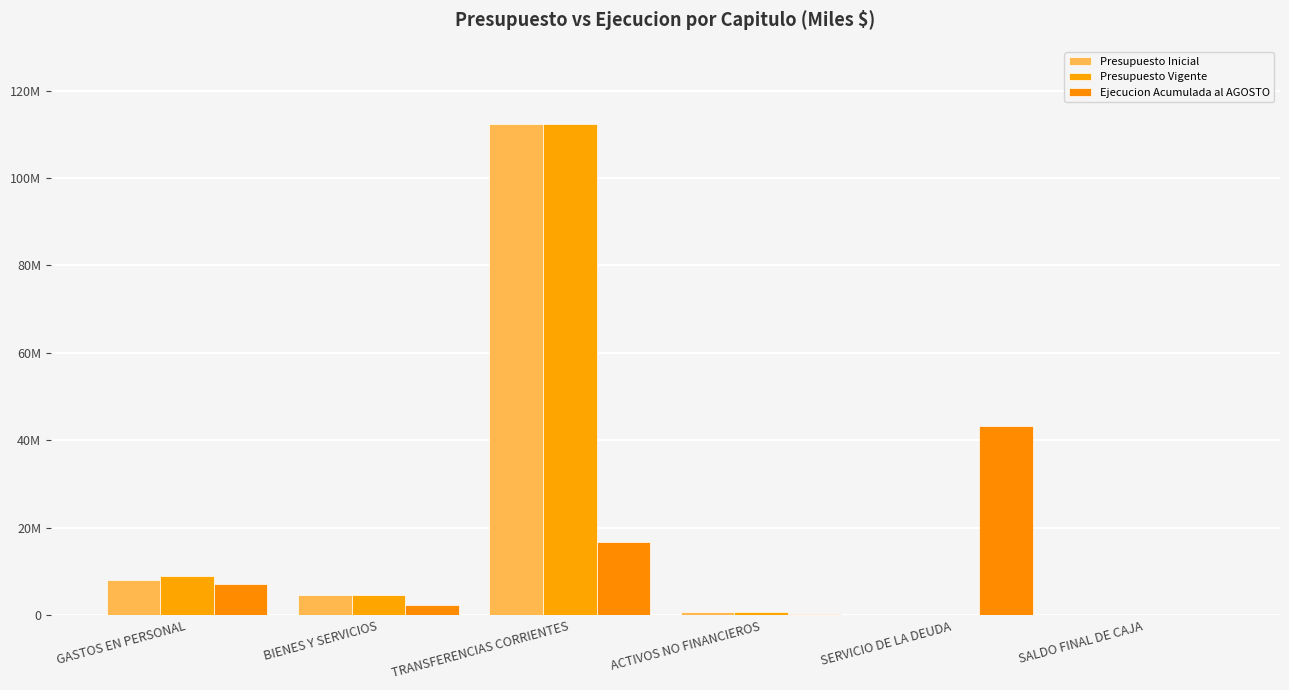

Between BIENES Y SERVICIOS and SERVICIO DE LA DEUDA, which is larger?

BIENES Y SERVICIOS